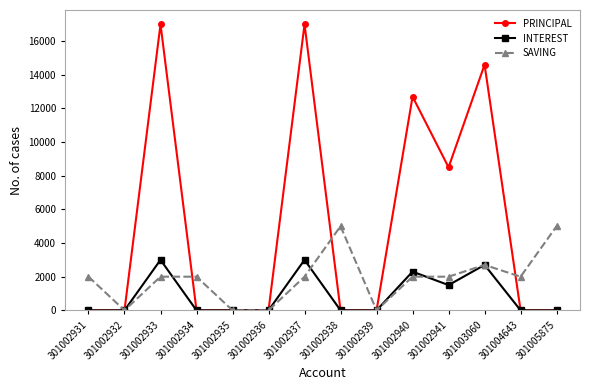

Reading left to right, list all the values displayed in this chart.

PRINCIPAL: 301002931=0	301002932=0	301002933=17000	301002934=0	301002935=0	301002936=0	301002937=17000	301002938=0	301002939=0	301002940=12700	301002941=8500	301003060=14600	301004643=0	301005875=0
INTEREST: 301002931=0	301002932=0	301002933=3000	301002934=0	301002935=0	301002936=0	301002937=3000	301002938=0	301002939=0	301002940=2300	301002941=1500	301003060=2700	301004643=0	301005875=0
SAVING: 301002931=2000	301002932=0	301002933=2000	301002934=2000	301002935=0	301002936=0	301002937=2000	301002938=5000	301002939=0	301002940=2000	301002941=2000	301003060=2700	301004643=2000	301005875=5000